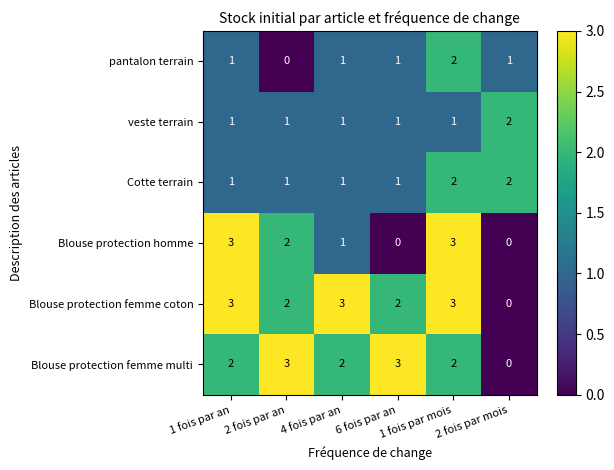

How many veste terrain values are between 1 and 2?

6